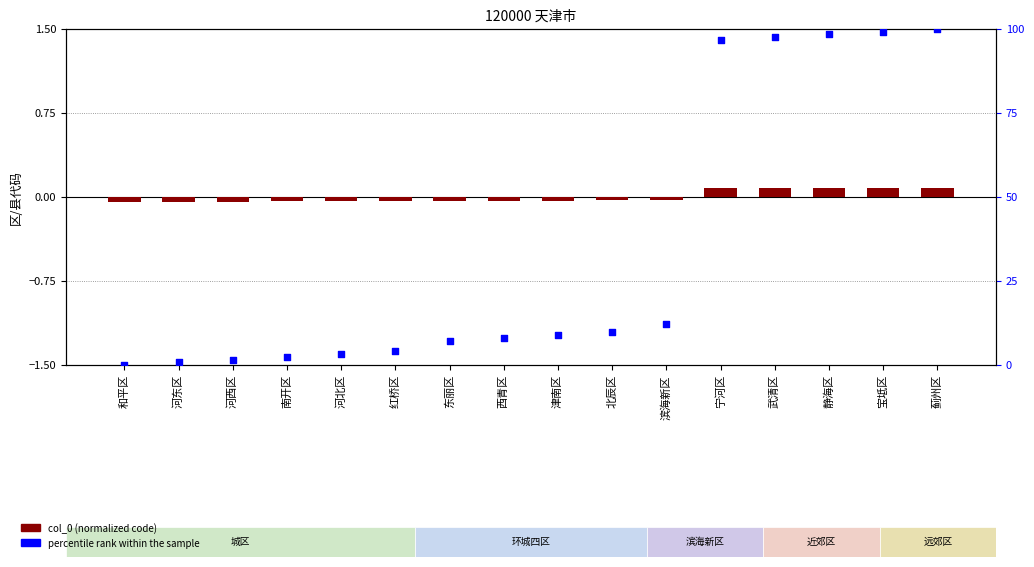

Which series reaches the maximum Y coordinate?

percentile rank within the sample